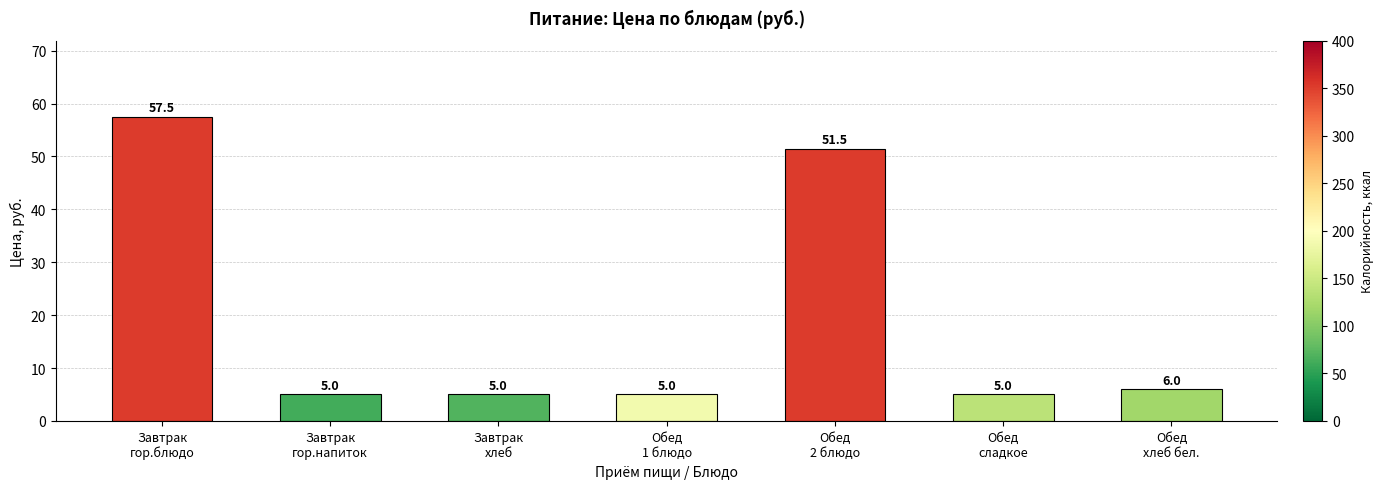

What is the difference between the second highest and minimum values?

46.5